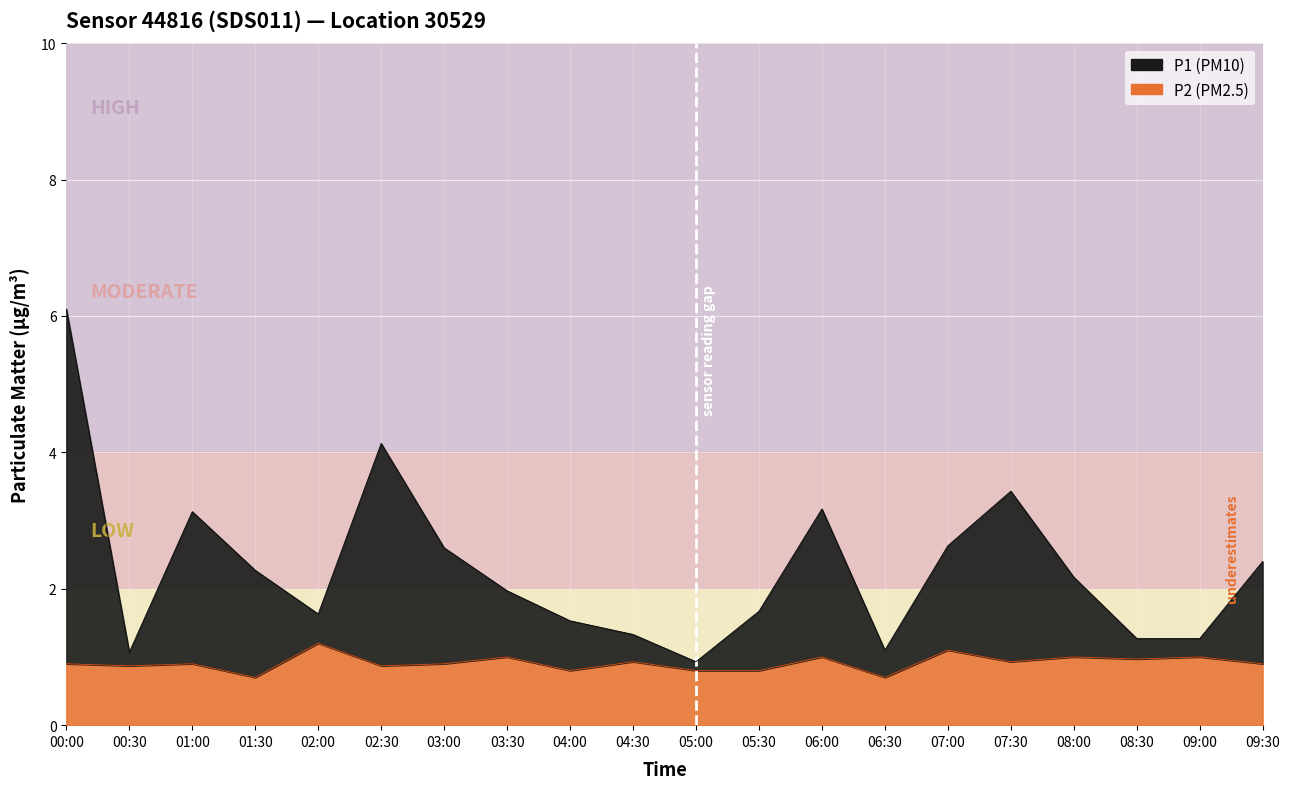

Between 07:00 and 09:00, which is larger?

07:00